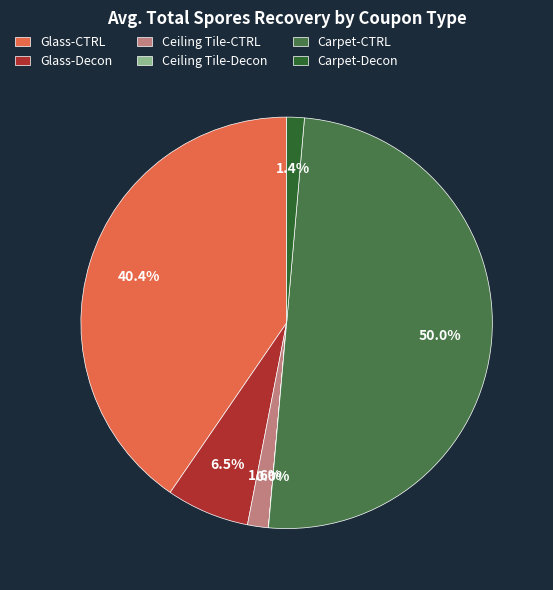

Which has a higher value, Ceiling Tile-CTRL or Glass-Decon?

Glass-Decon